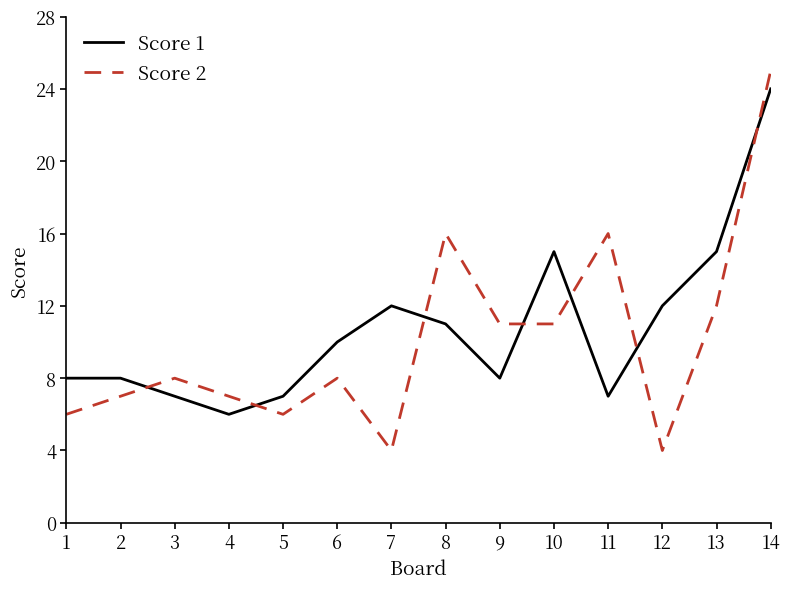

Is this an area chart (filled region under the line)?

No